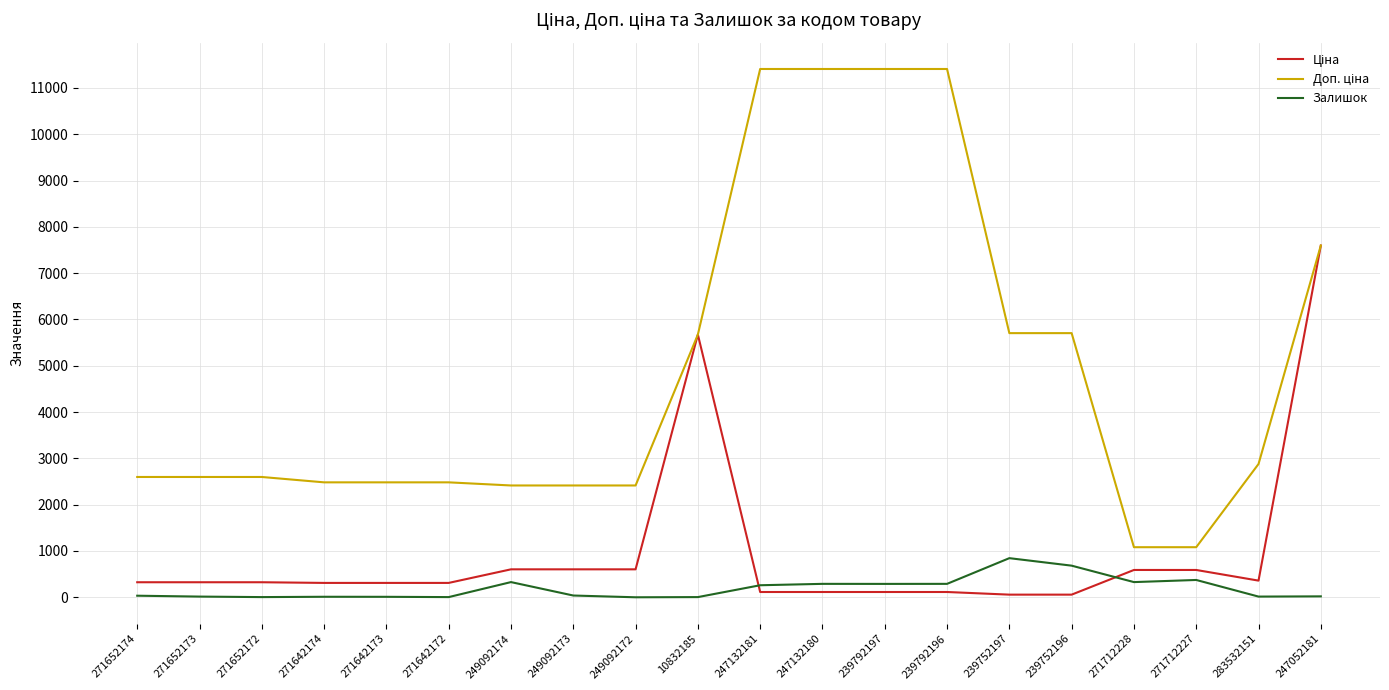

At which category is the sum across all series the highest?

247052181